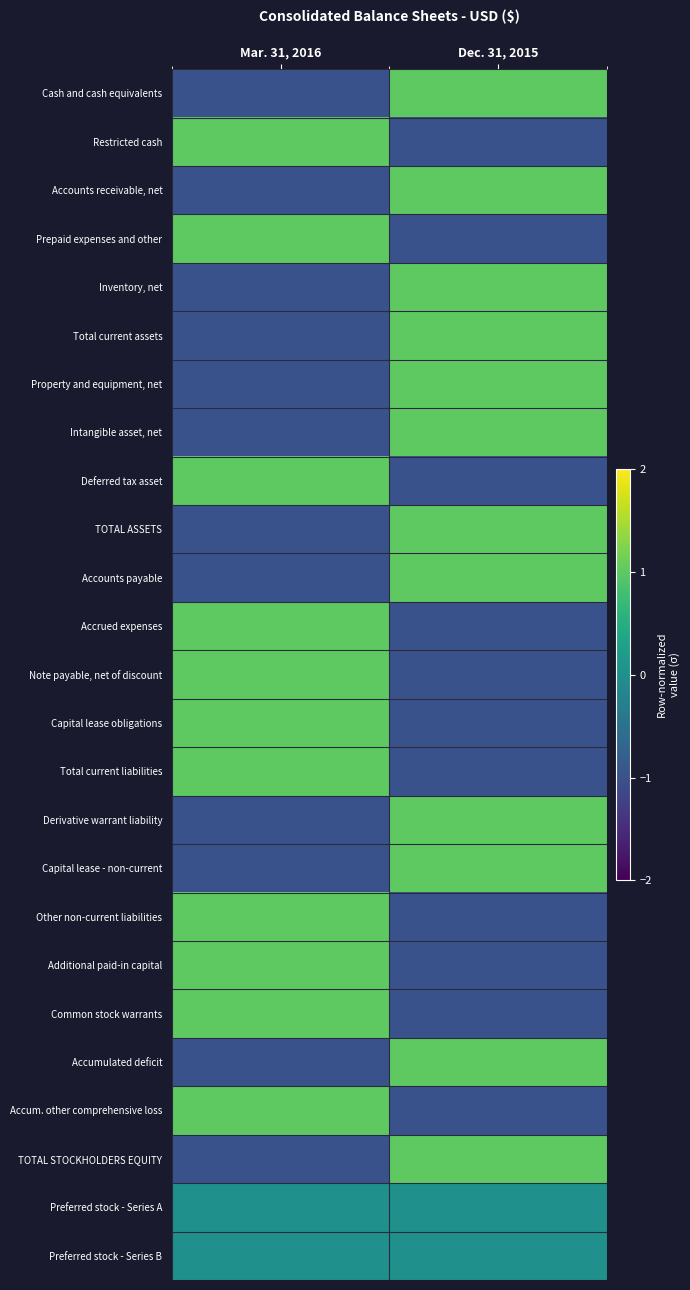

What is the difference between the highest and lowest values at Mar. 31, 2016?

2